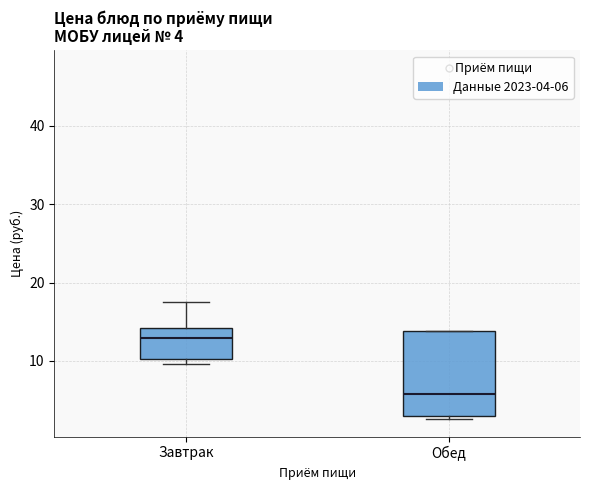

Which box is the tallest, from its lower edge to its upper edge?

Обед